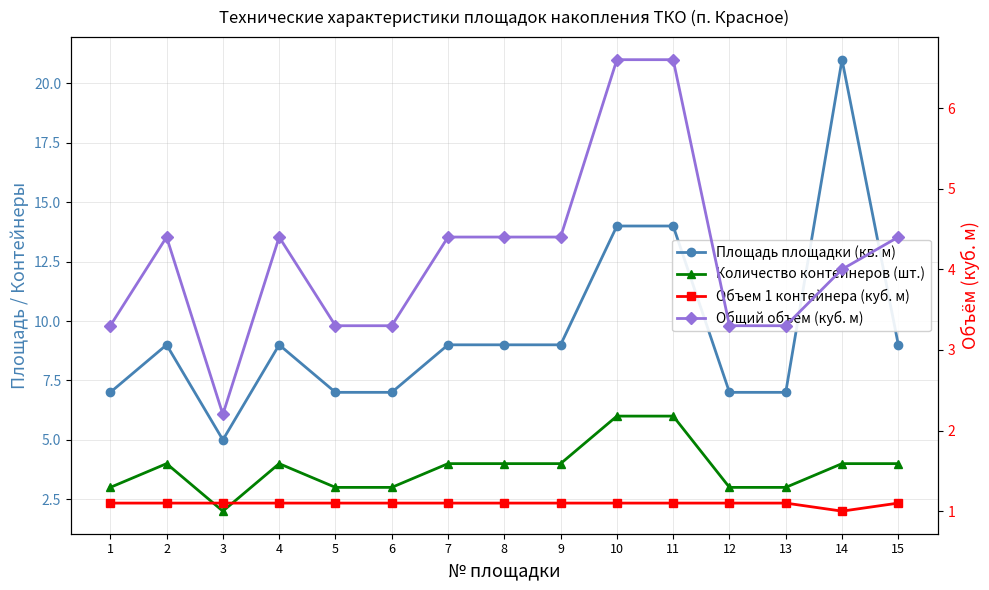

True or false: Объем 1 контейнера (куб. м) has a value of 1.1 at 4.

True